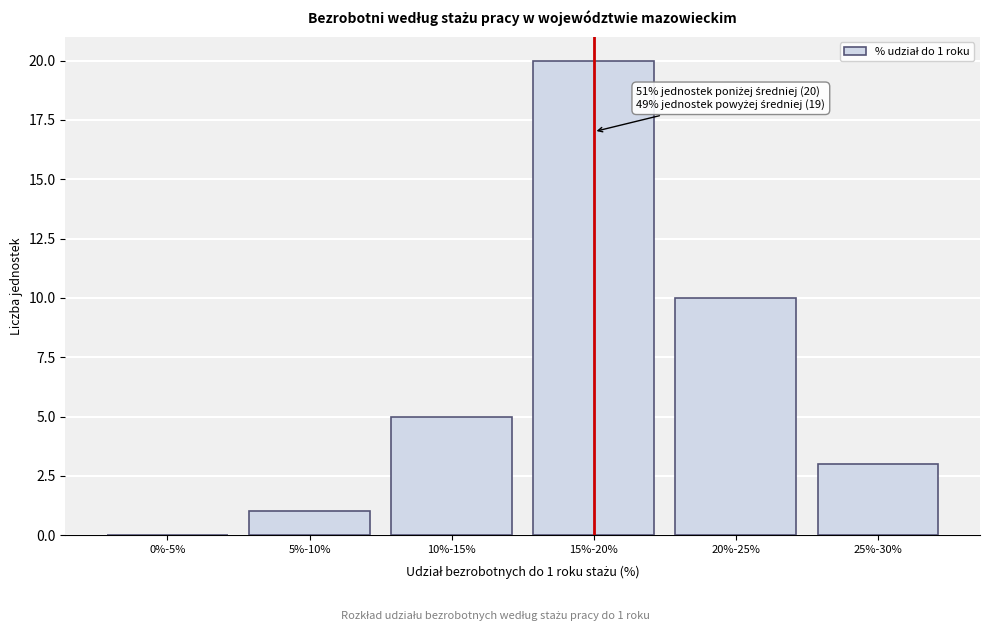

Reading right to left, what are all the values shown in this chart?

25%-30%=3	20%-25%=10	15%-20%=20	10%-15%=5	5%-10%=1	0%-5%=0